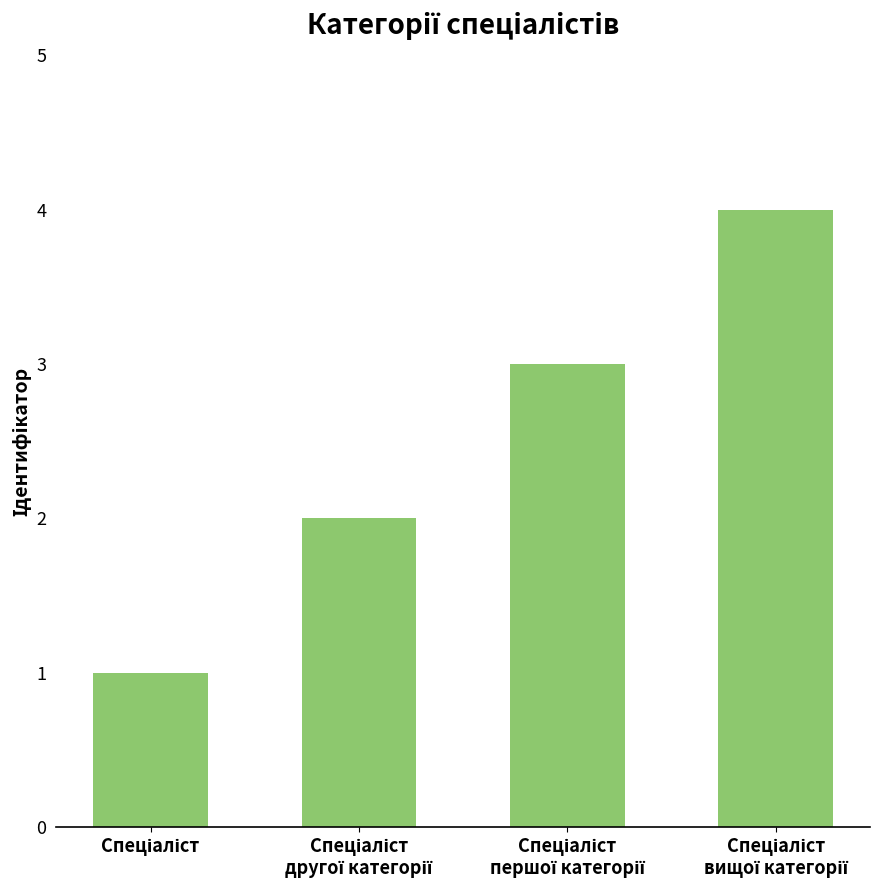

What is the difference between the maximum and minimum values?

3